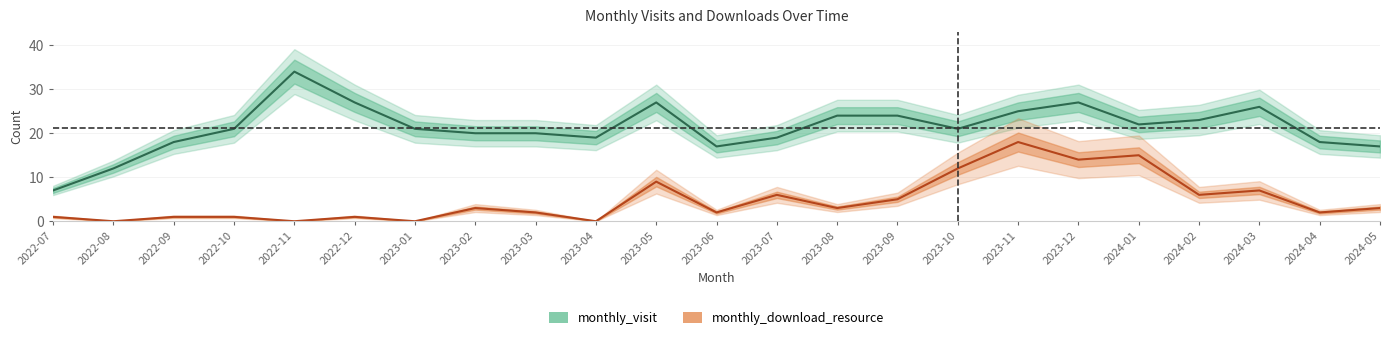

The value of monthly_visit at 2023-05 is 36. True or false?

False